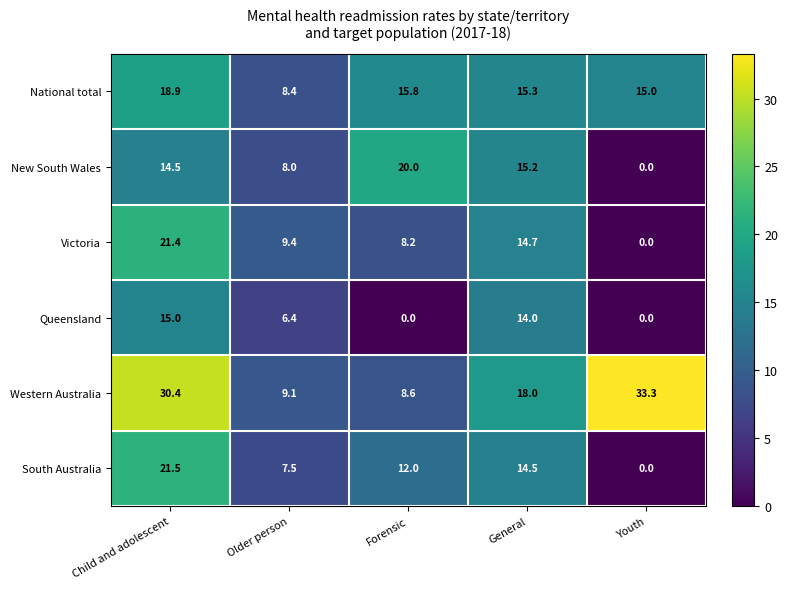

Rank the series by their maximum value, from highest to lowest.

Western Australia, South Australia, Victoria, New South Wales, National total, Queensland